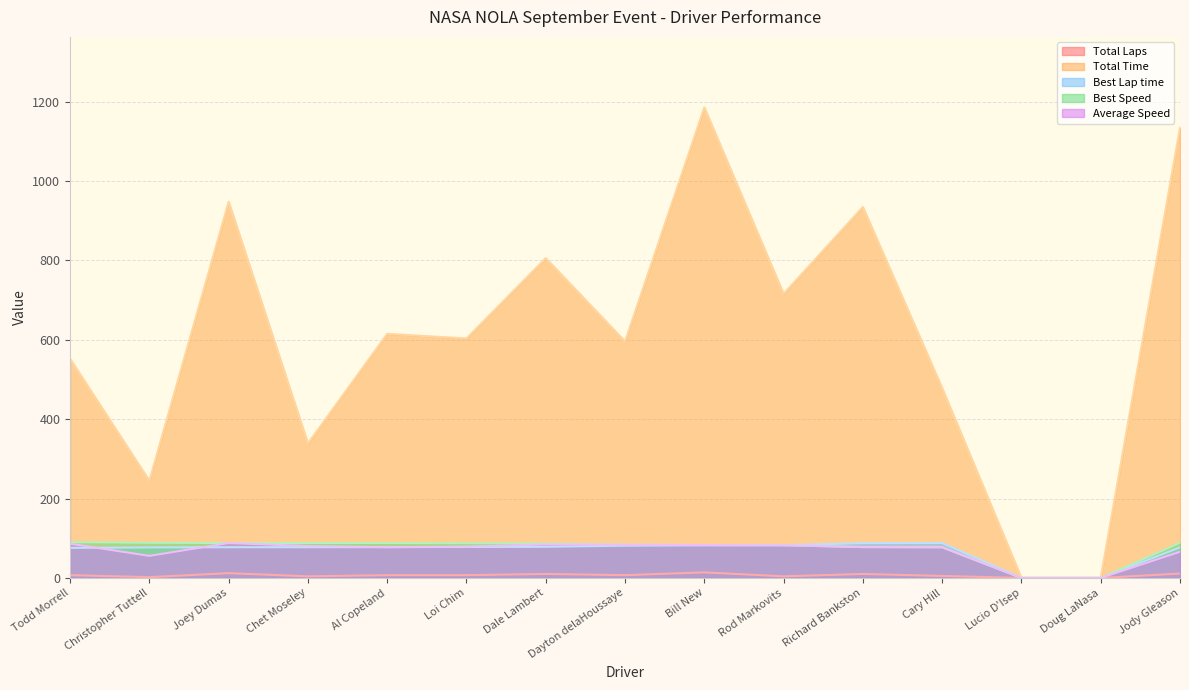

At which category is the sum across all series the highest?

Bill New